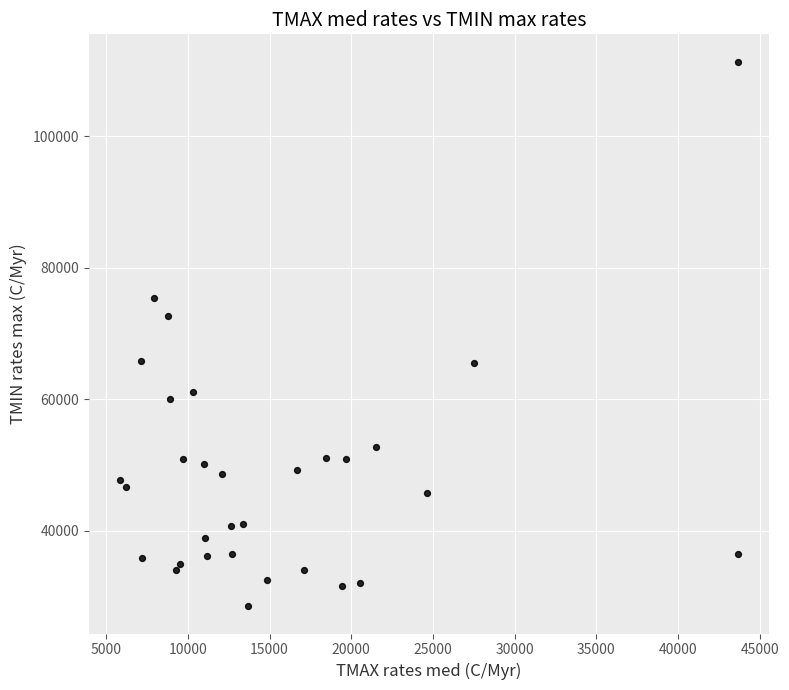

What Y value in the scatter plot is closest to 69922?

72574.5